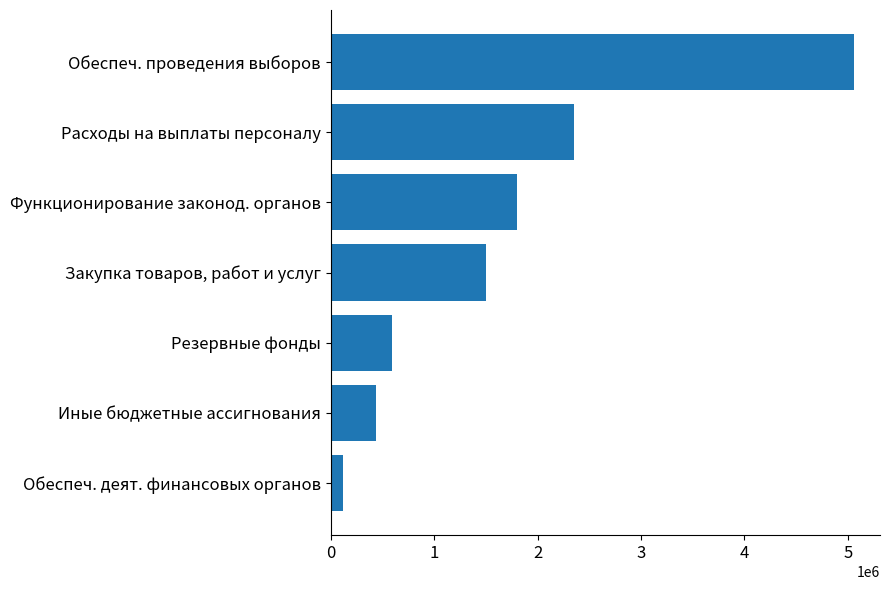

Are the bars horizontal?

Yes